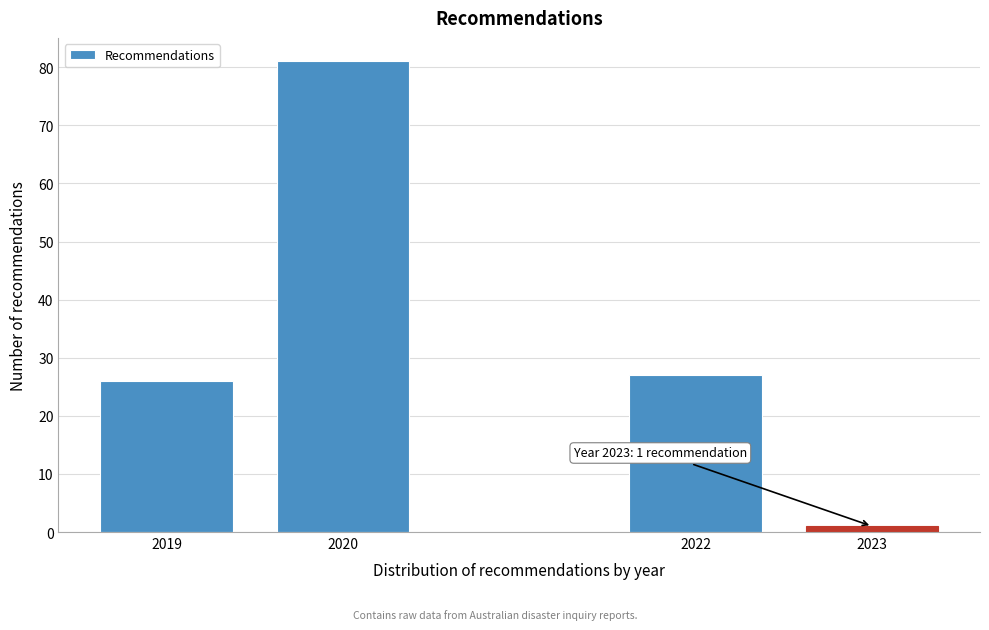

Reading left to right, transcribe all the data shown in this chart.

26	81	27	1